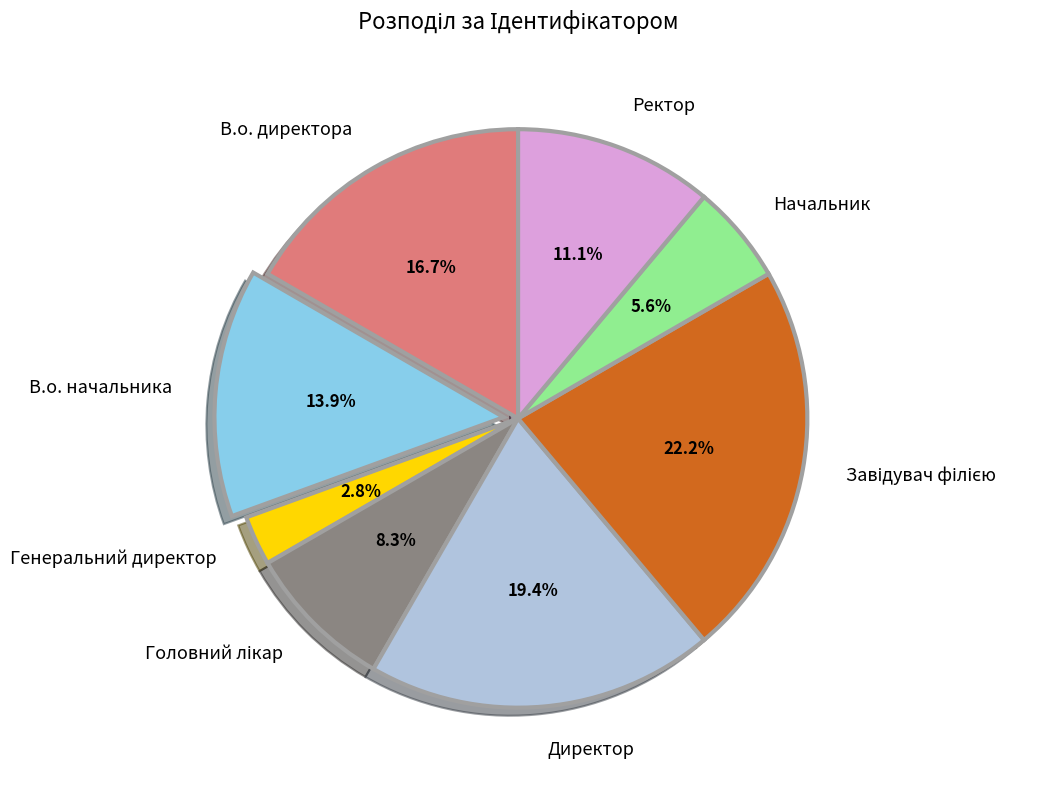

How many slices are in this pie chart?

8